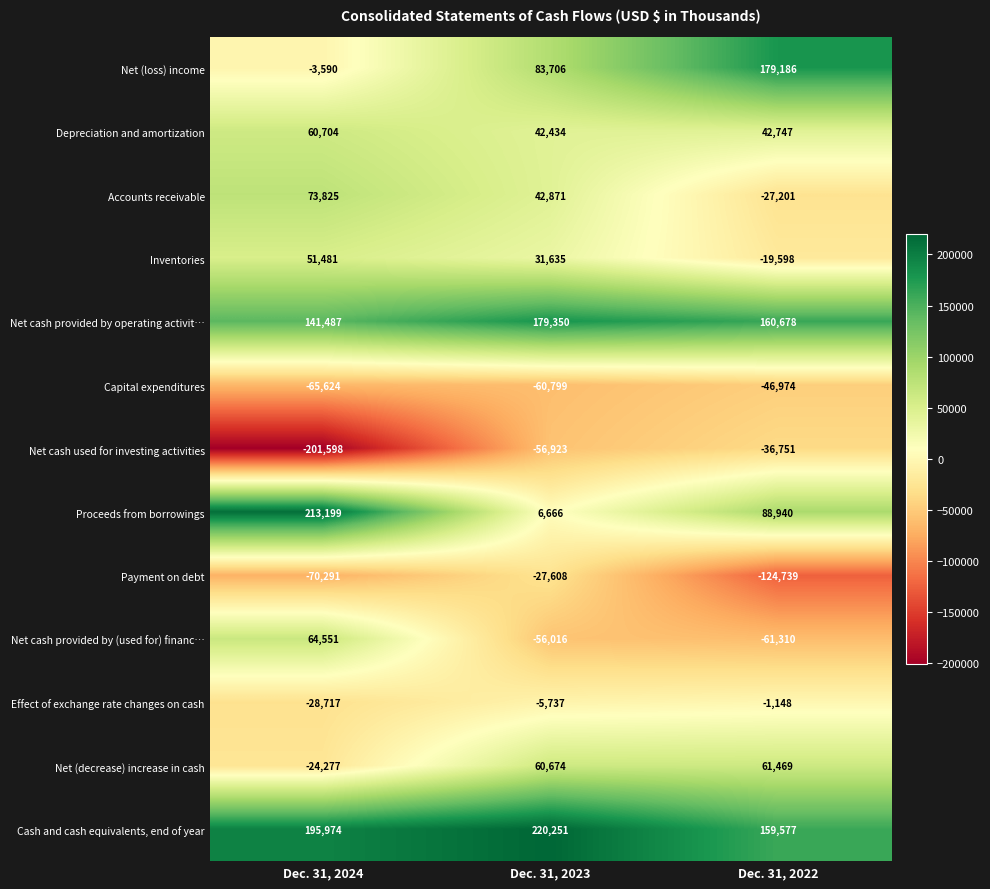

How many series are shown in this chart?

13